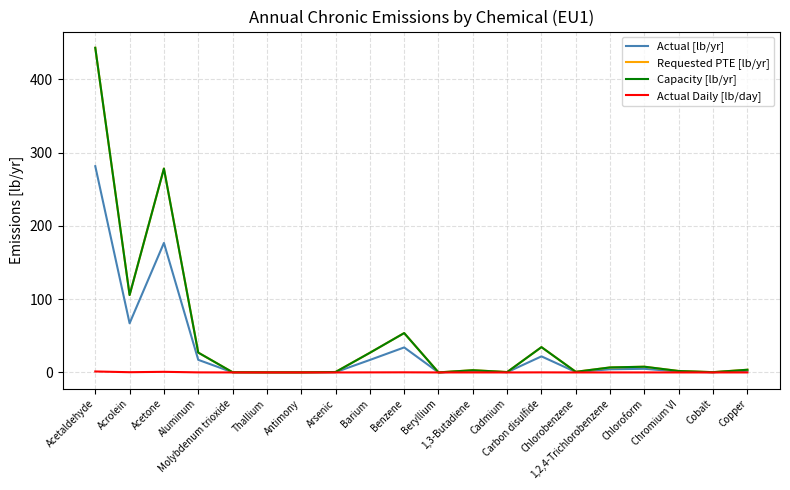

Which series changed the most between Molybdenum trioxide and 1,2,4-Trichlorobenzene?

Requested PTE [lb/yr]